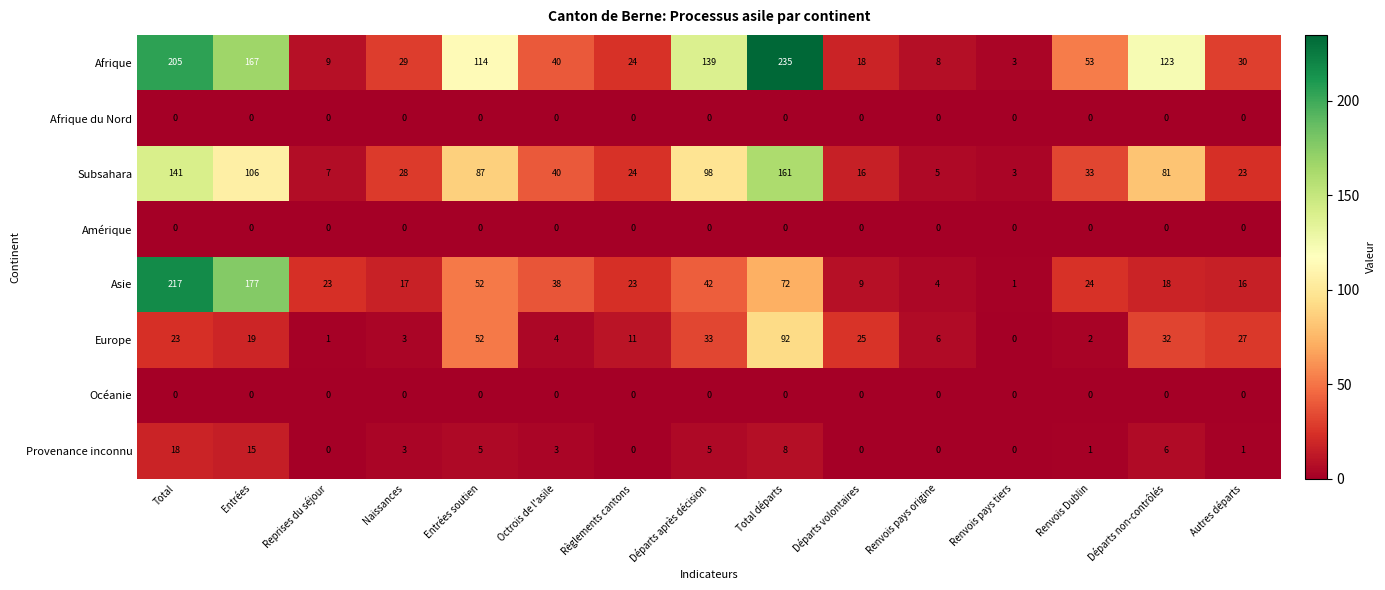

Is the value of Océanie at Renvois pays origine greater than the value of Provenance inconnu at Naissances?

No